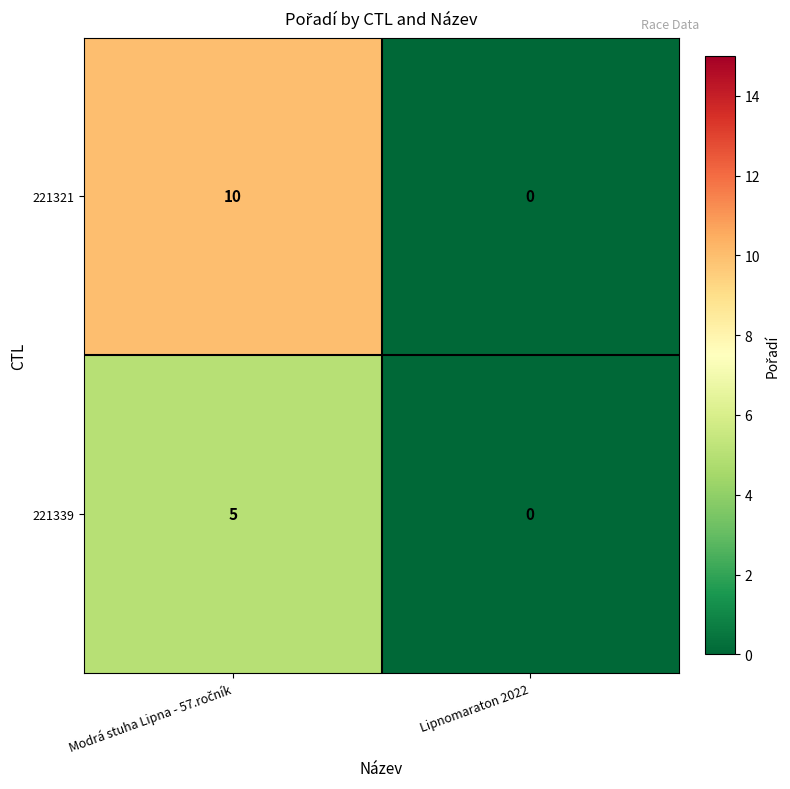

Reading left to right, extract all data points from this chart.

221321: 10	0
221339: 5	0